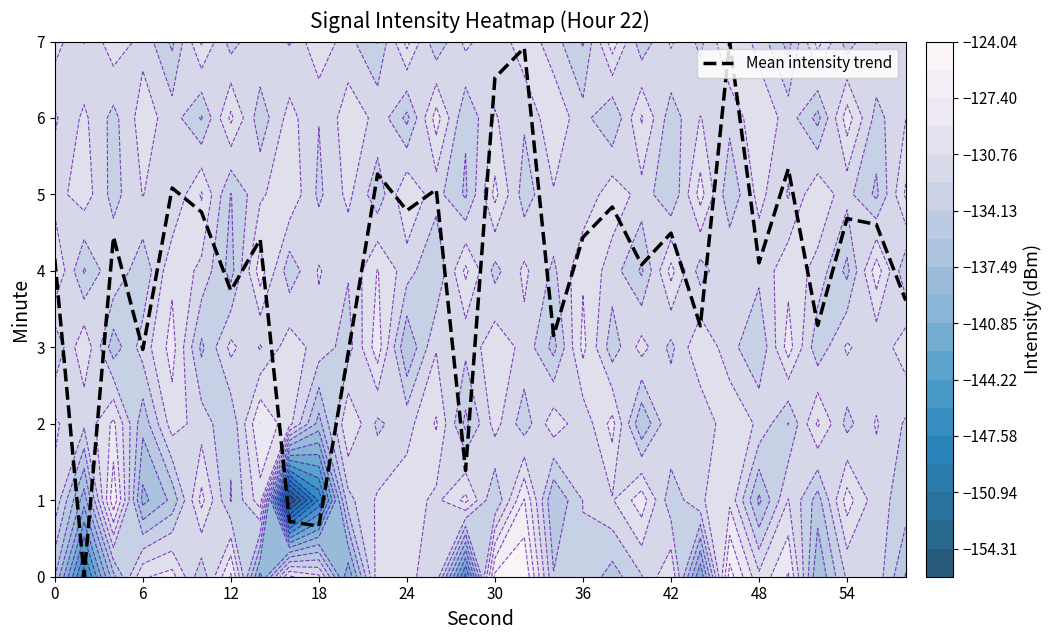

Is it true that Mean intensity trend equals 4.5 at 42?

True